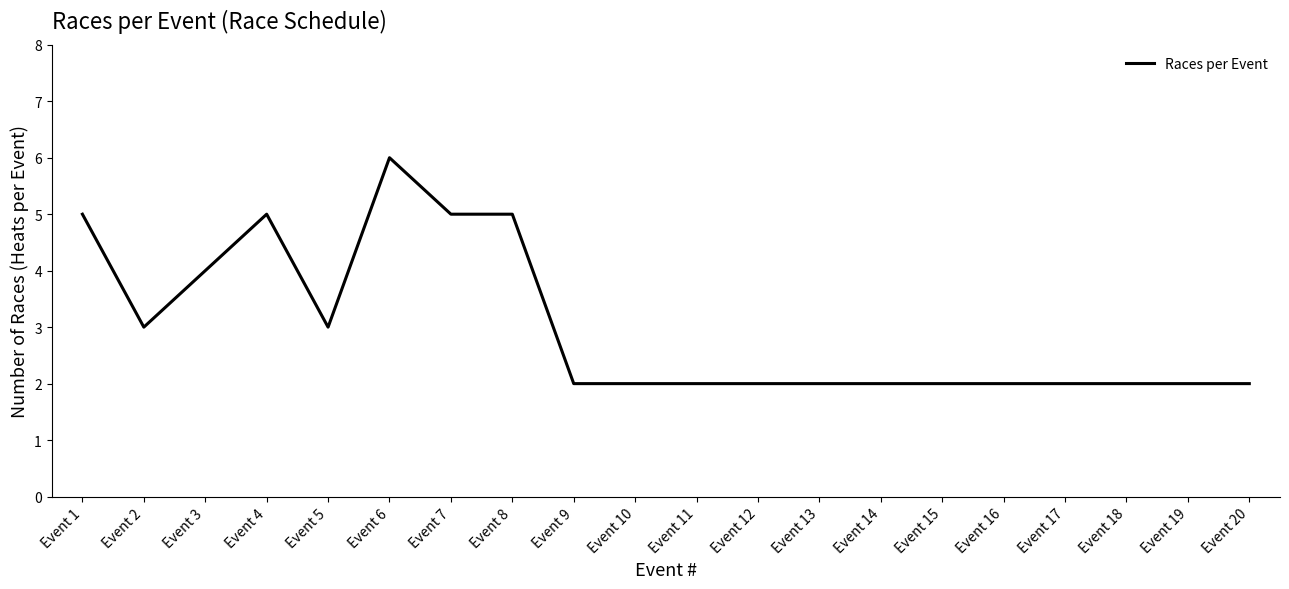

Where is the first local maximum?

Event 4